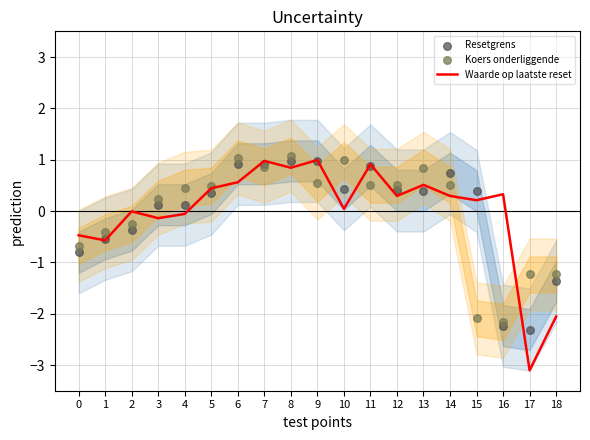

Which series reaches the minimum Y coordinate?

Waarde op laatste reset